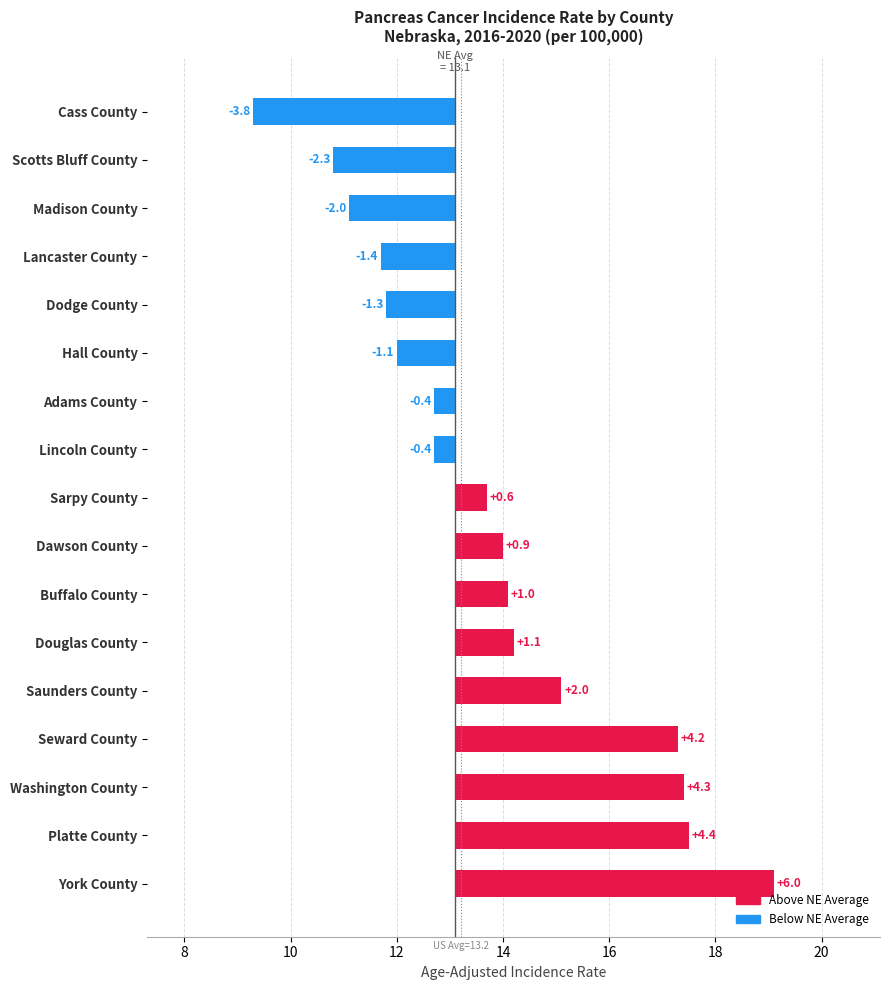

How many negative values are there?

8